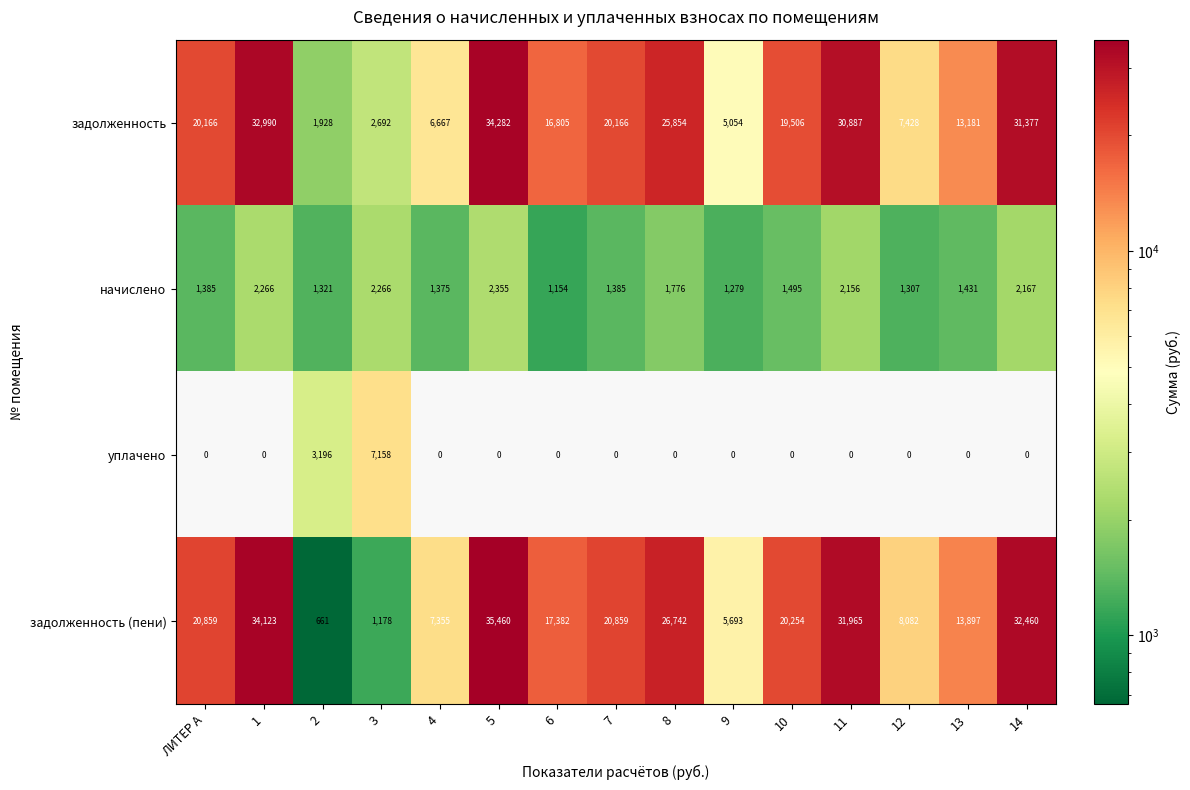

Count the number of categories in the chart.

15